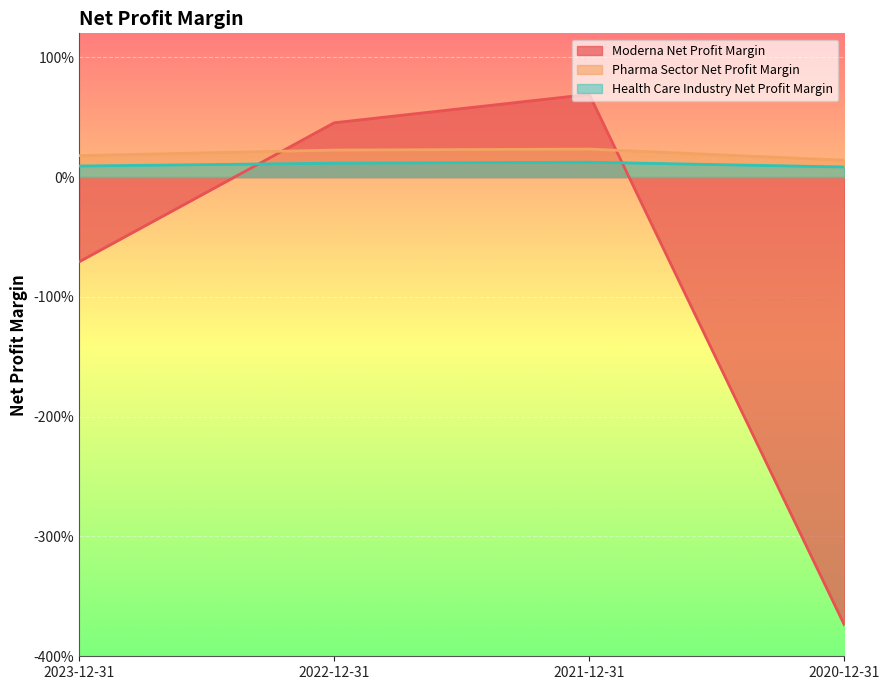

What is the minimum value for Pharma Sector Net Profit Margin?

0.1